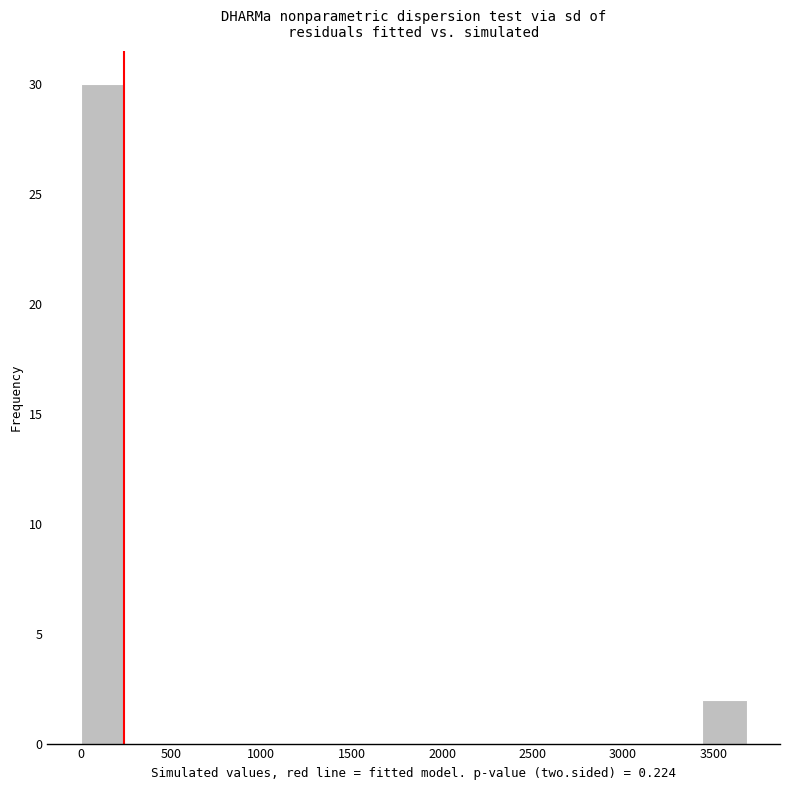

What is the height of the bar covering 0 to 250 on the x-axis? Neither the bar edges nor the heights are printed on the chart, so give them approximately, as read against the axes.

30